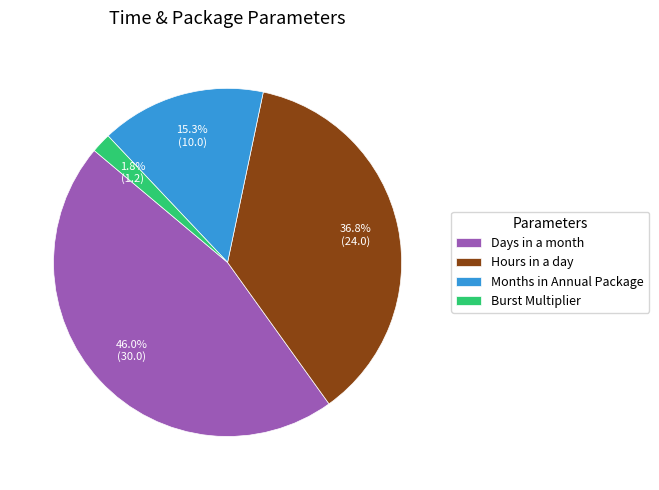

Which has a higher value, Hours in a day or Days in a month?

Days in a month